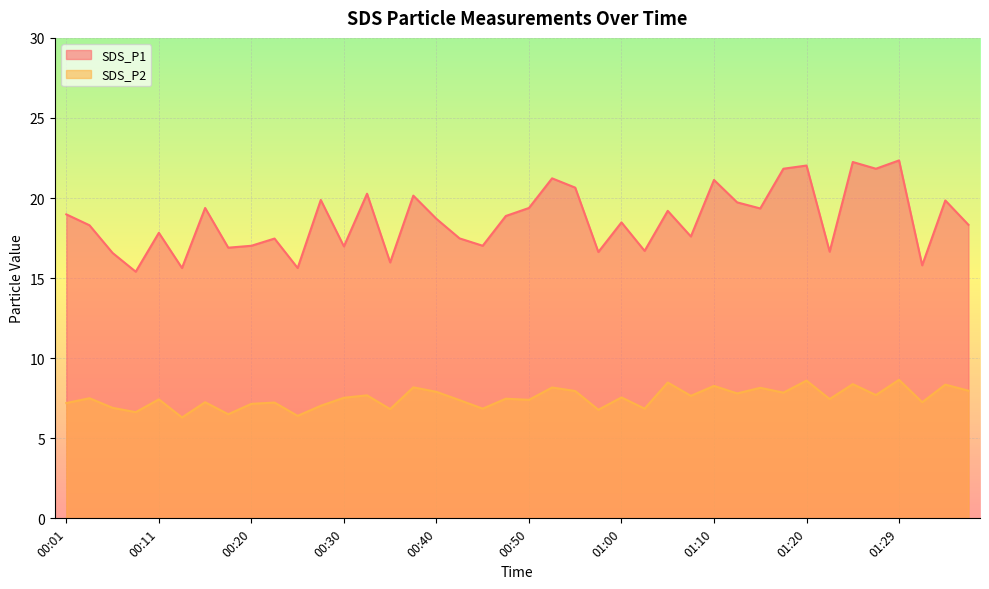

What are all the series names shown in the legend?

SDS_P1, SDS_P2